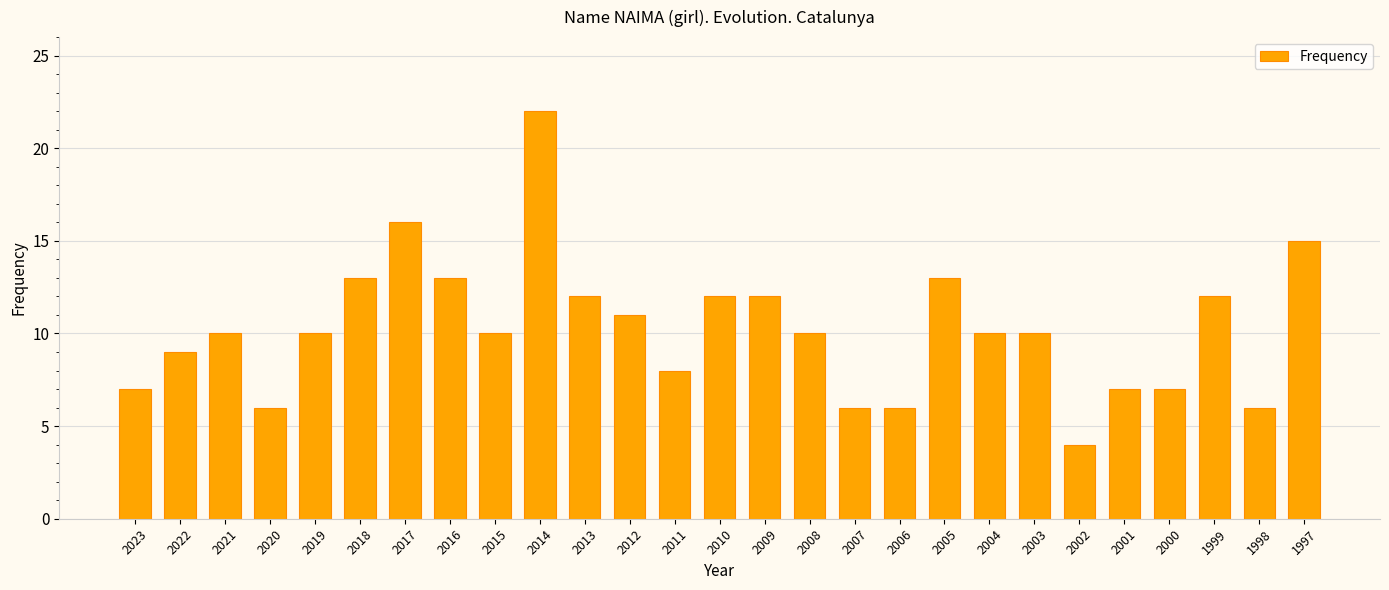

What is the ratio of the value at 2012 to the value at 2023?

1.6